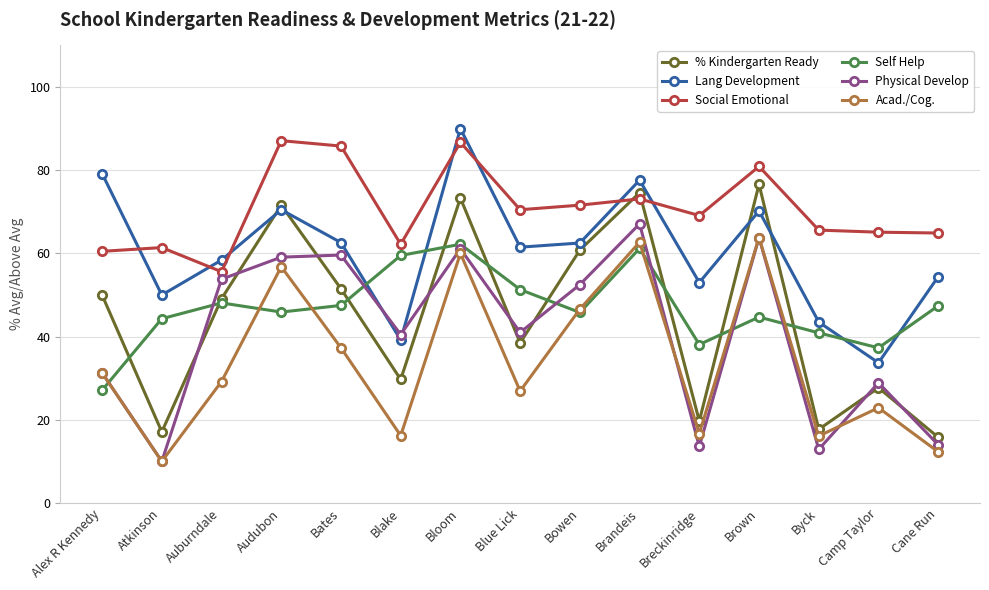

What is the sum of the Acad./Cog. values at Camp Taylor and Blue Lick?

49.8